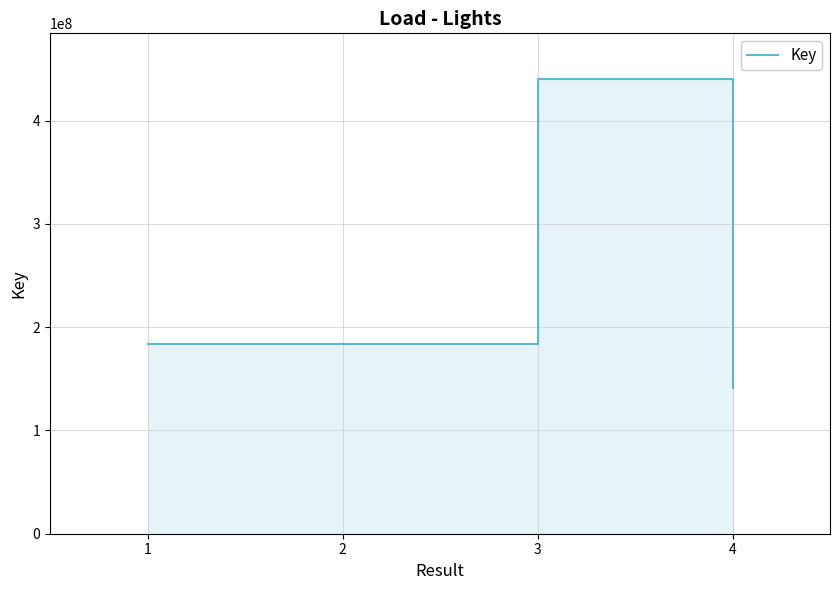

What is the sum of the values at 4 and 2?

325013915